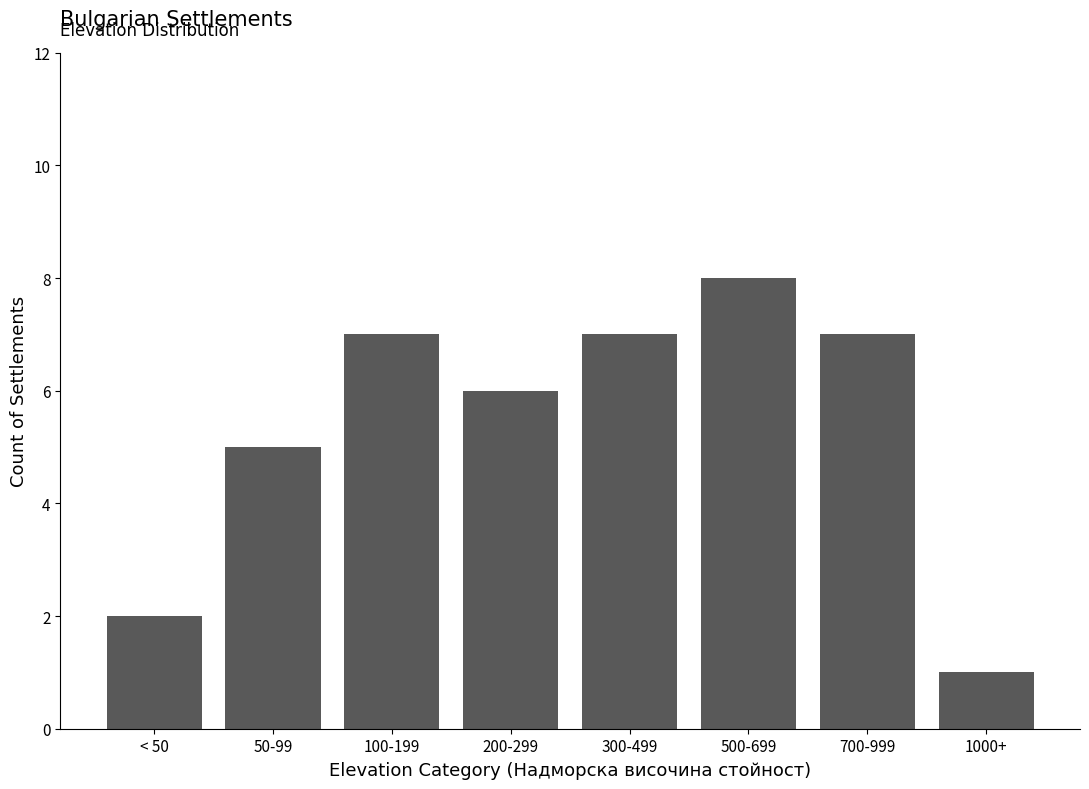

Reading left to right, what are all the values shown in this chart?

< 50=2	50-99=5	100-199=7	200-299=6	300-499=7	500-699=8	700-999=7	1000+=1